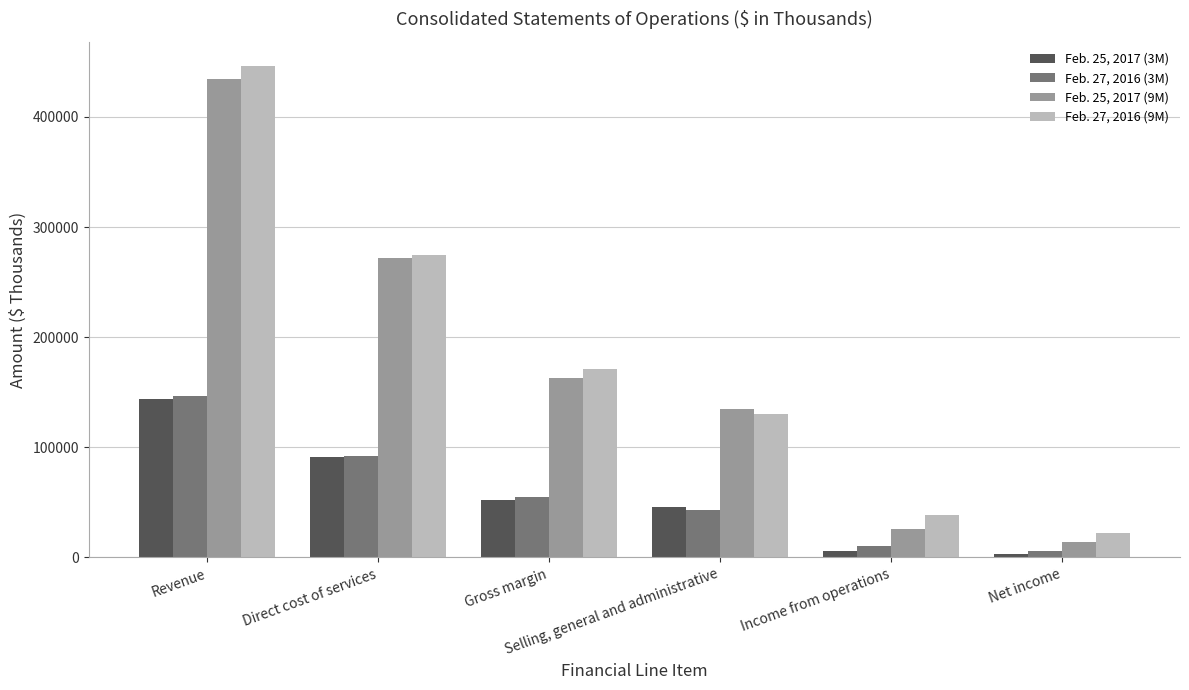

What is the label of the 2nd bar from the left?

Direct cost of services